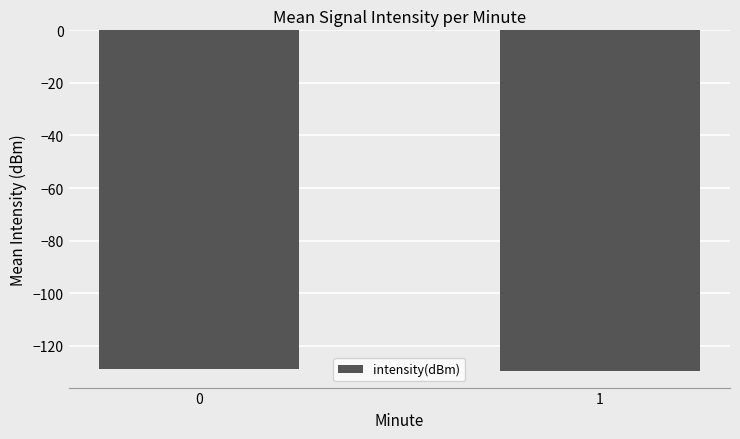

What is the difference between the maximum and minimum values?

0.7